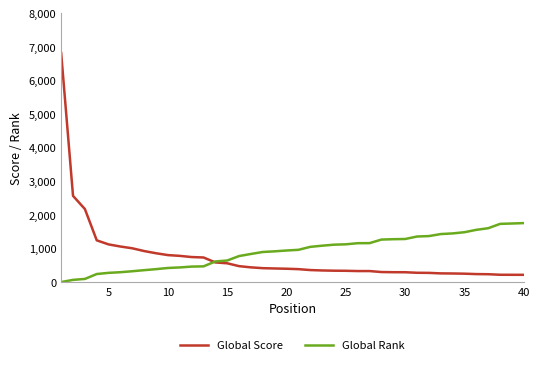

What is the maximum value shown in the chart?

6817